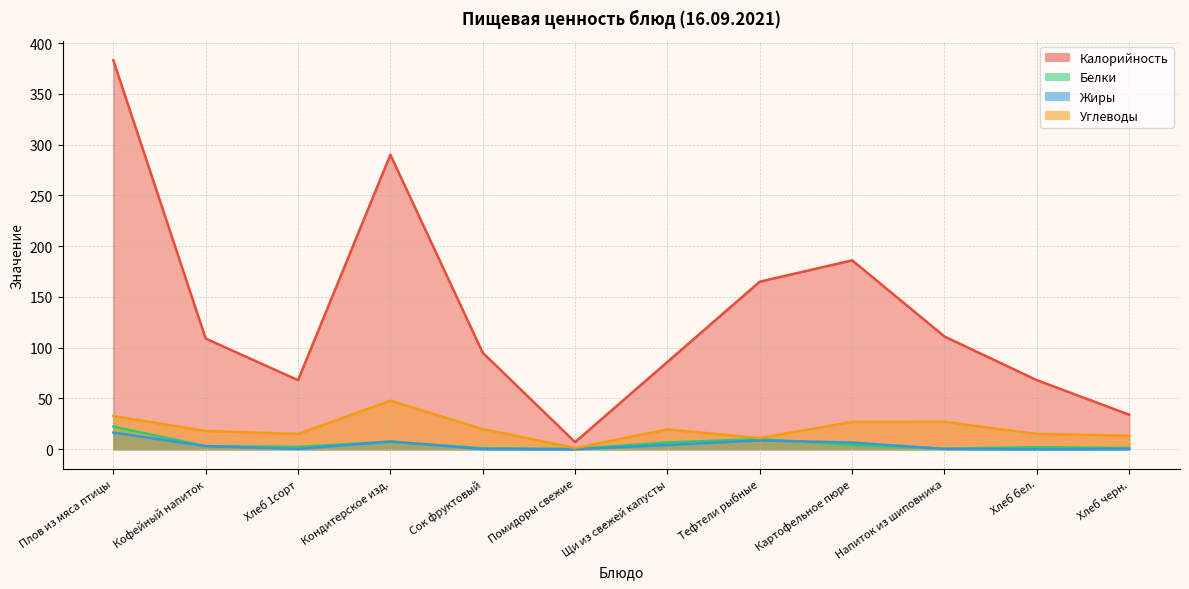

How many lines are shown in the chart?

4